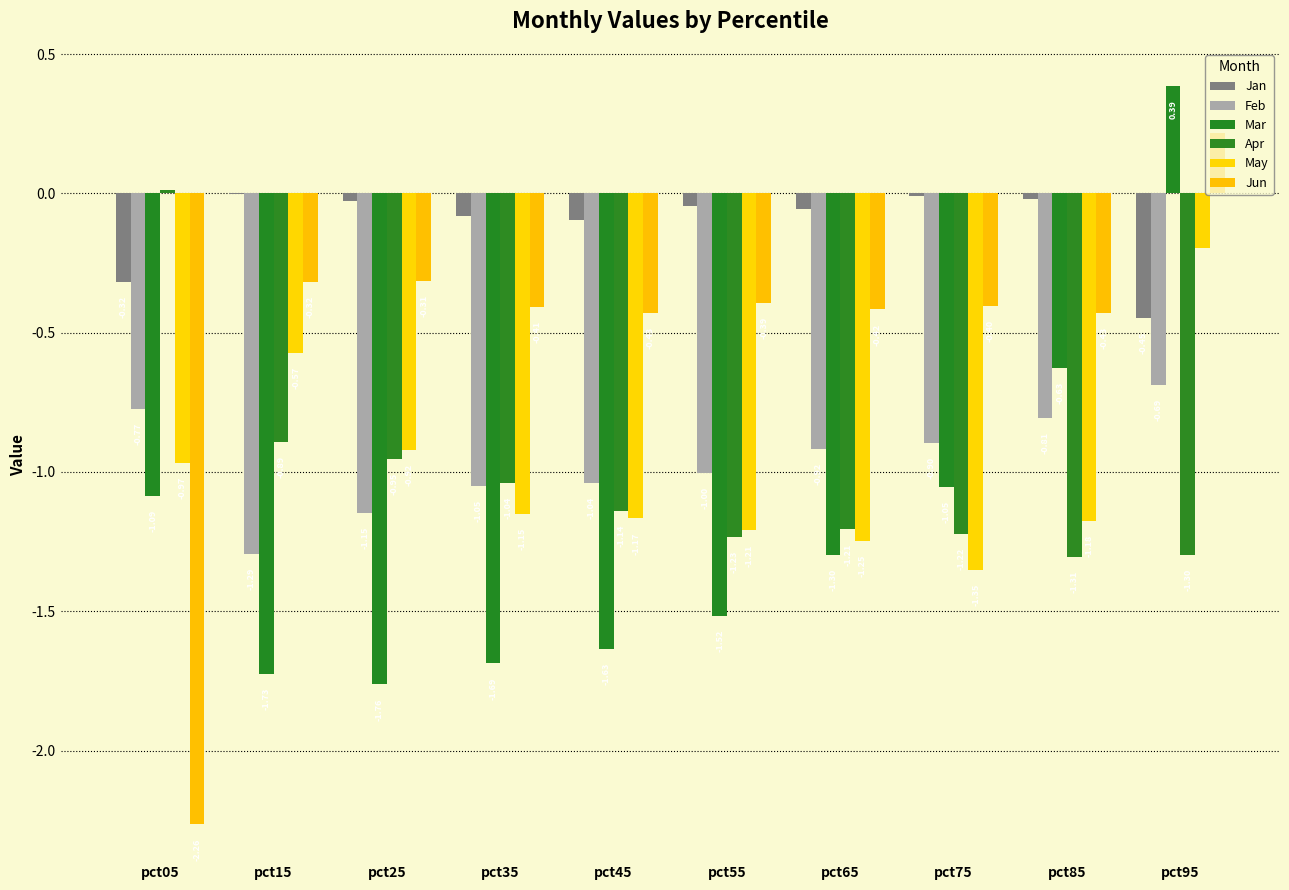

At which category is the sum across all series the highest?

pct95